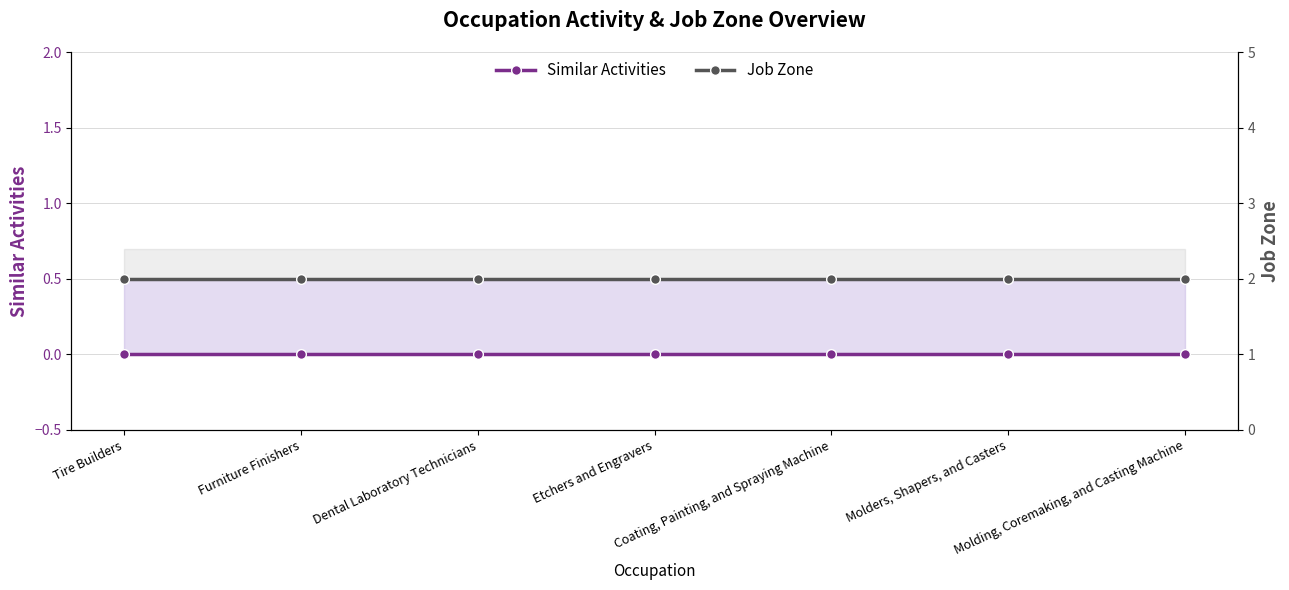

What is the greatest value displayed?

2